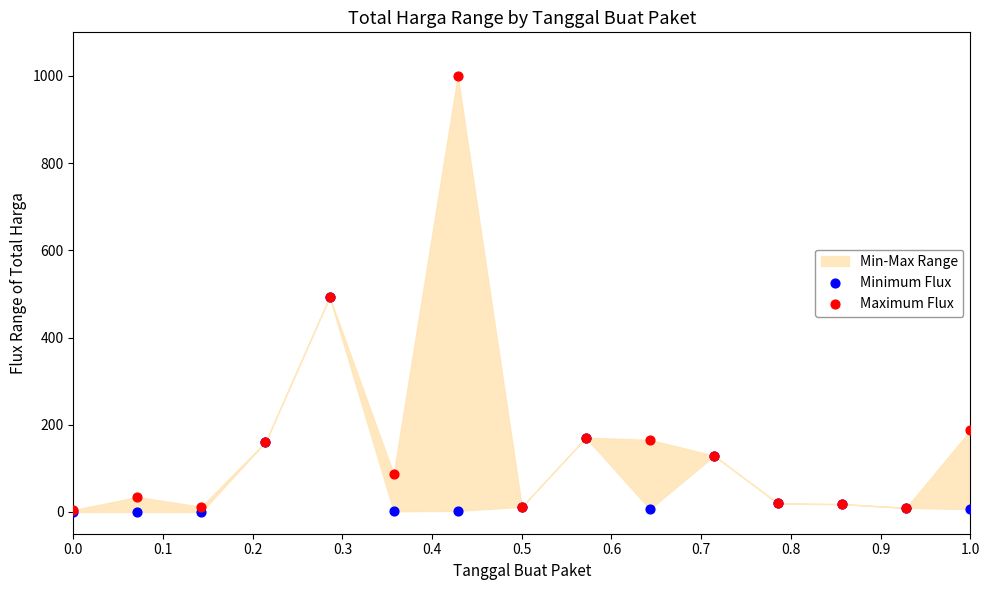

Which series contains the highest Y value?

Maximum Flux